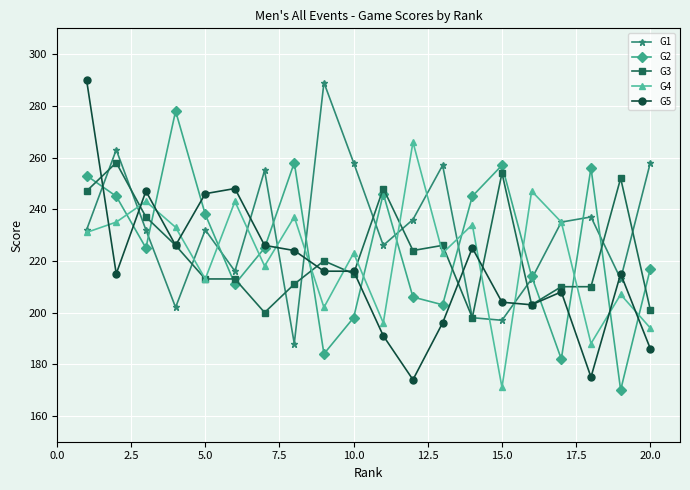

At how many categories does at least one series exceed 272?

3